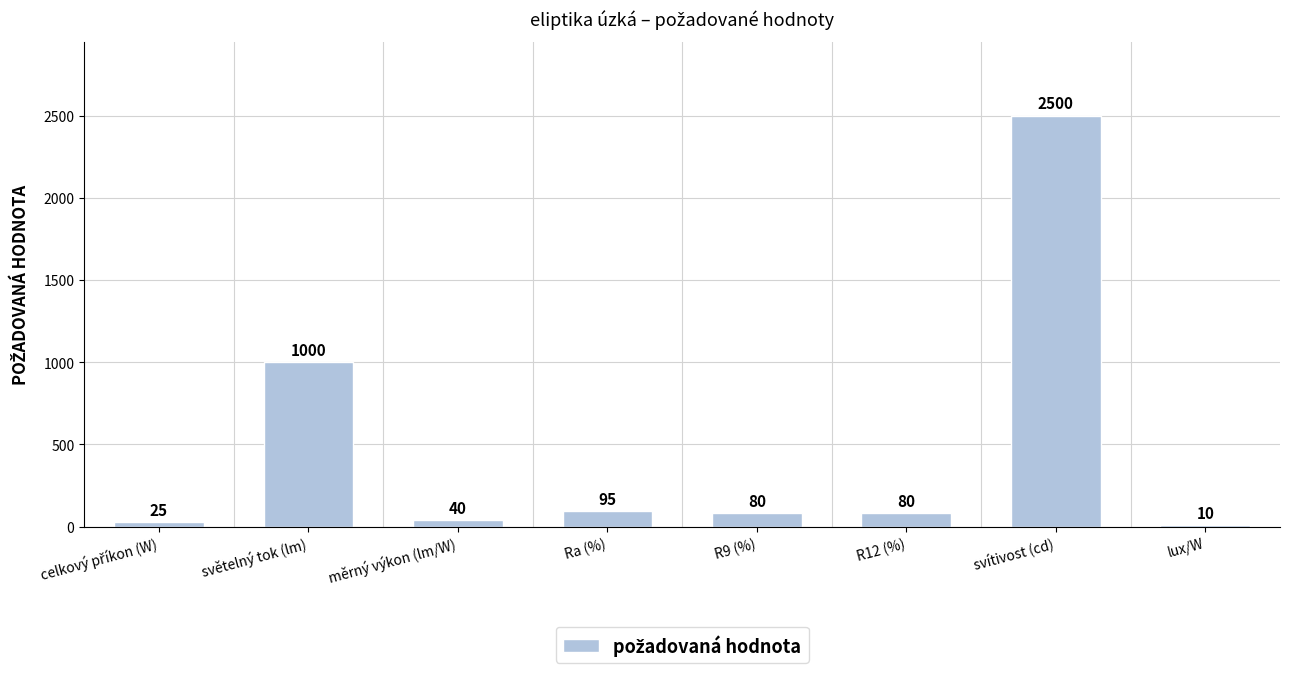

What is the smallest value displayed?

10